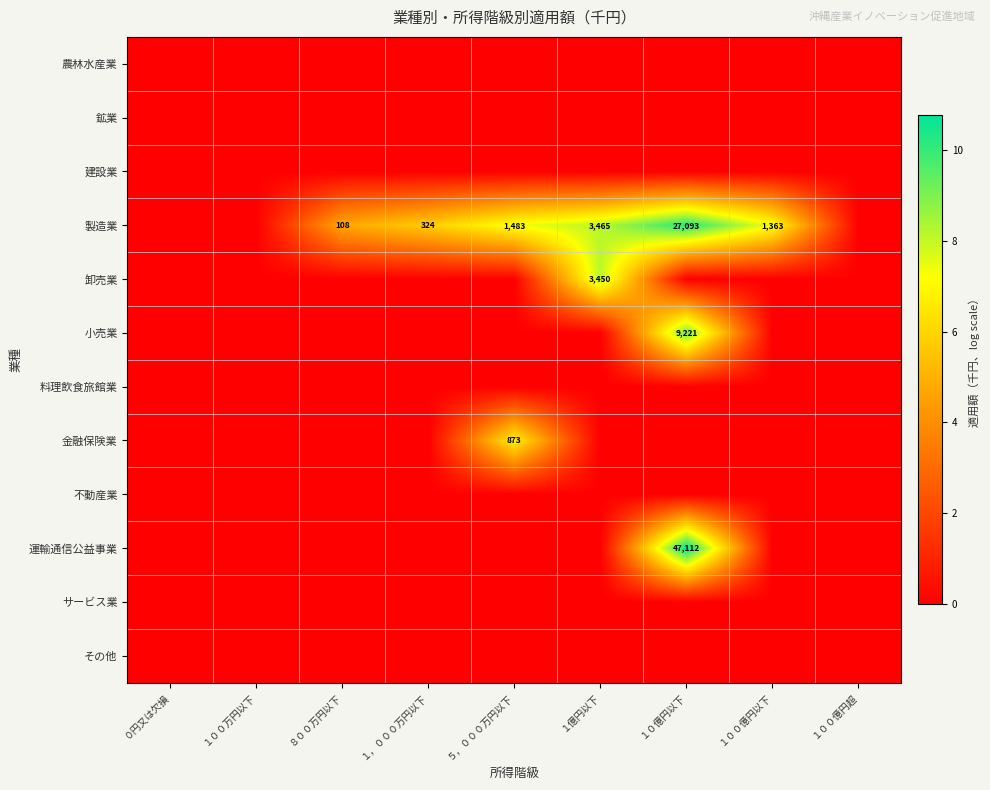

True or false: 卸売業 has a value of 2046 at １億円以下.

False